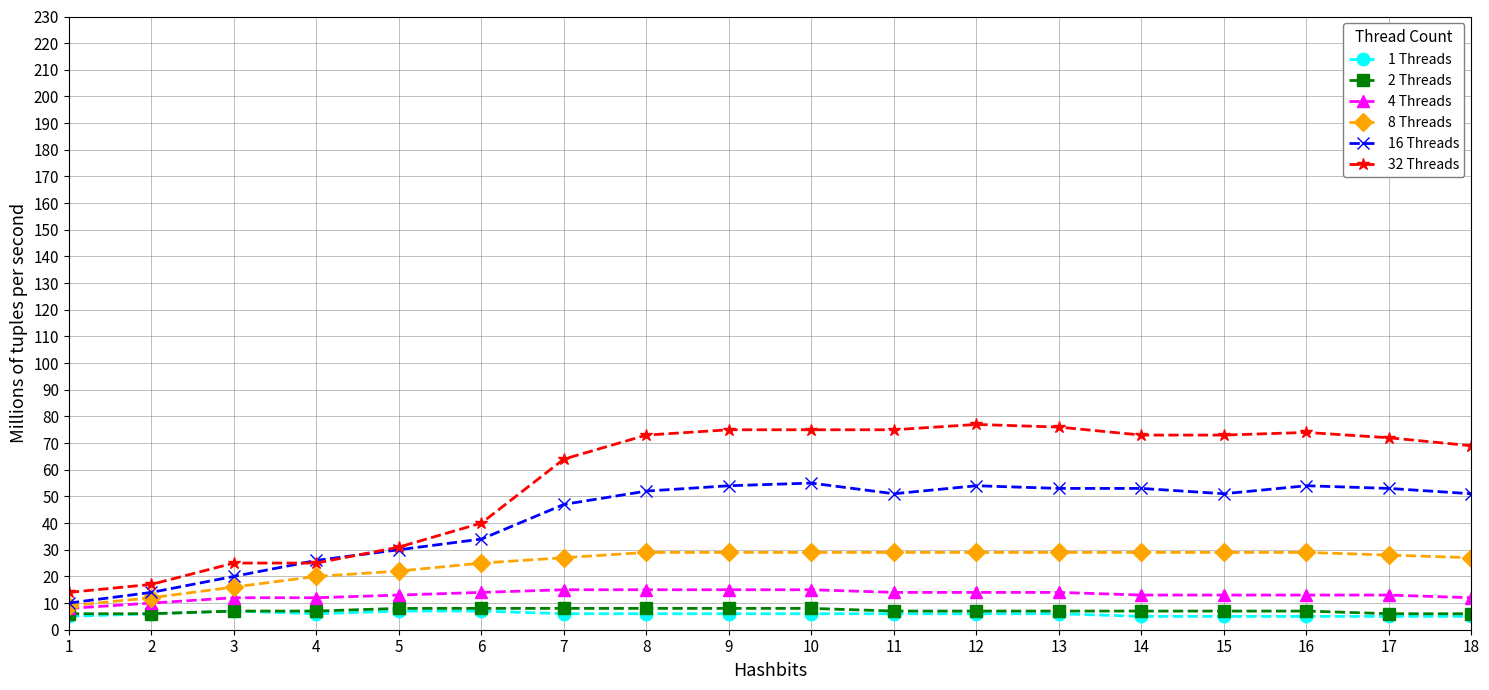

Is the value of 4 Threads at 11 greater than the value of 32 Threads at 3?

No